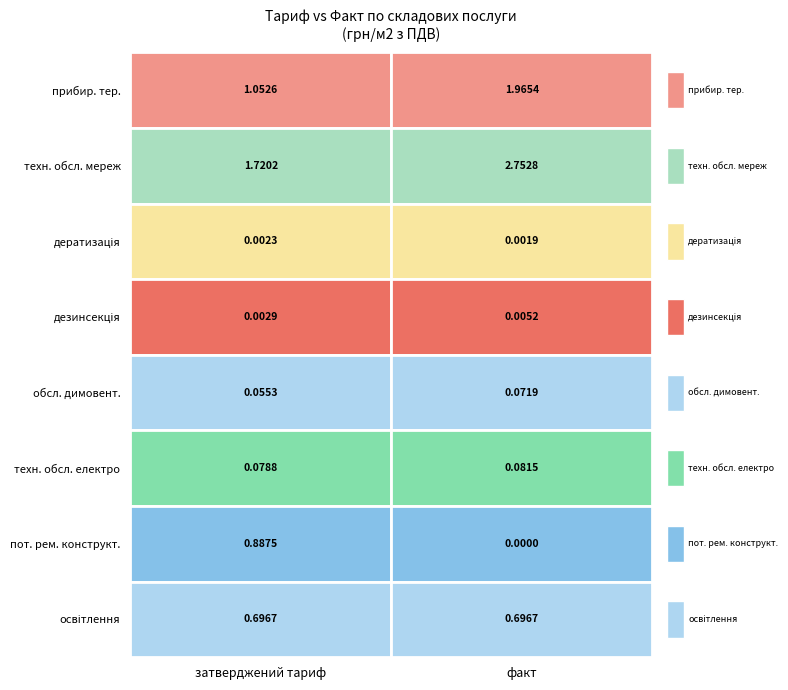

Reading left to right, what are all the values shown in this chart?

прибирання прибудинкової території: 1.1	2.0
технічне обслуговування внутрішньобудинкових мереж: 1.7	2.8
дератизація: 0.0	0.0
дезинсекція: 0.0	0.0
обслуговування димовентиляційних каналів: 0.1	0.1
технічне обслуговування мереж електропостачання: 0.1	0.1
поточний ремонт конструктивних елементів: 0.9	0.0
освітлення місць загального користування: 0.7	0.7